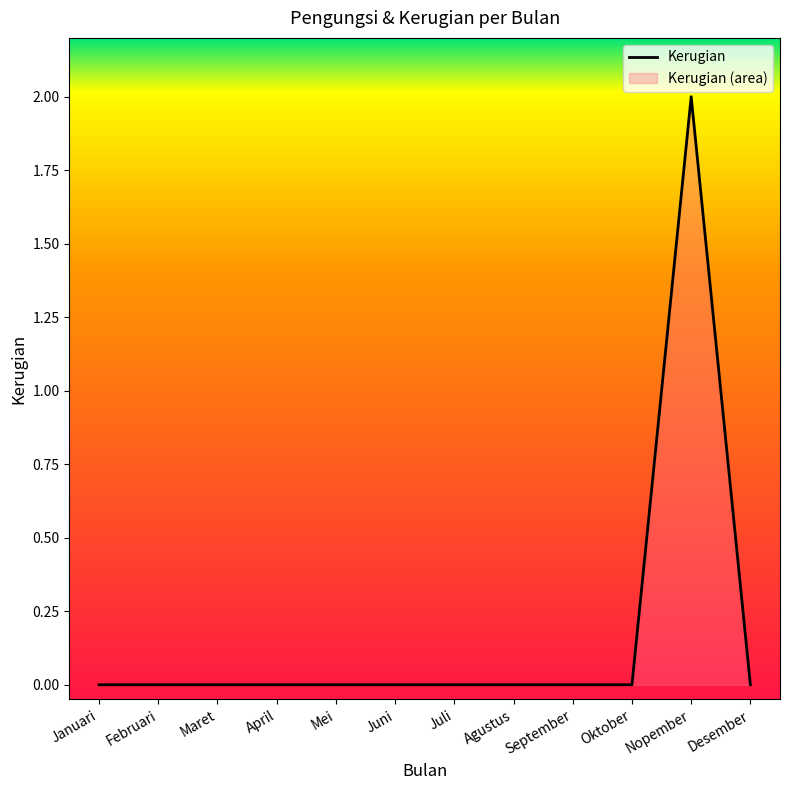

What is the greatest value displayed?

2